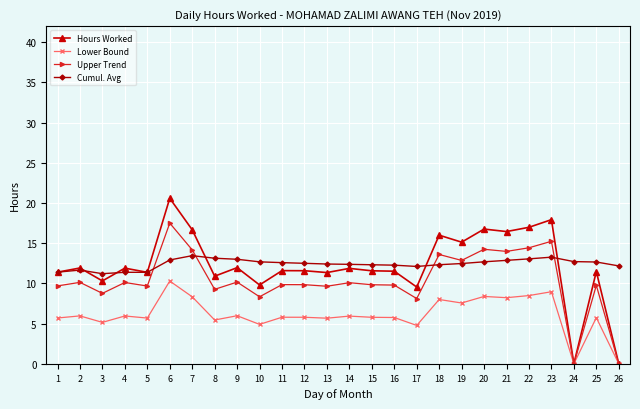

What is the value of the Cumul. Avg point at the 25th from the left?

12.7